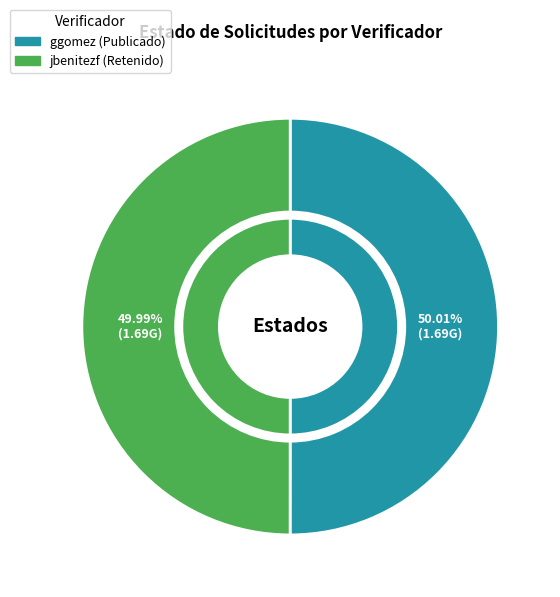

To the nearest percent, what portion does jbenitezf represent?

50%